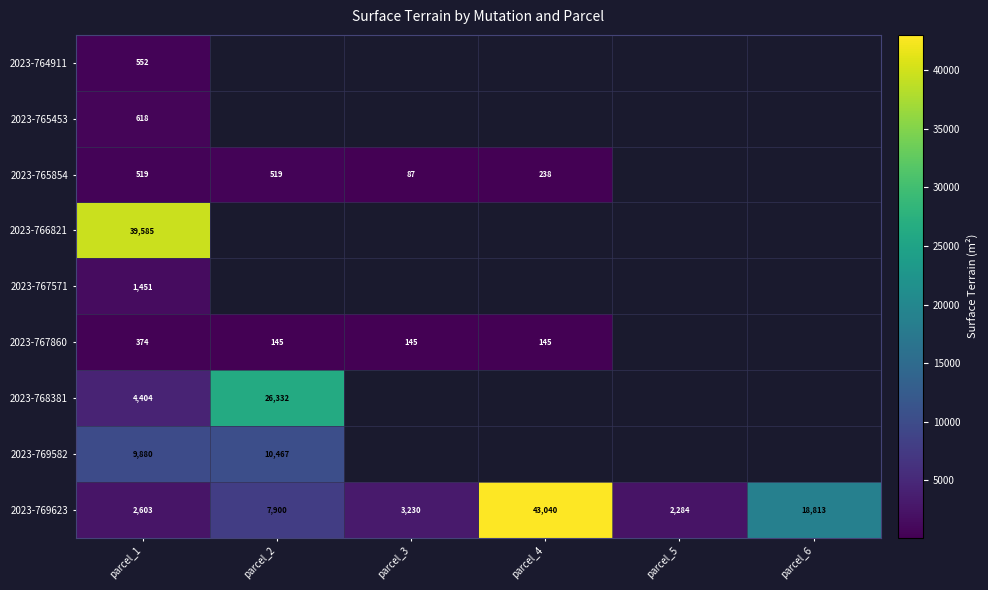

Which has a higher value, parcel_5 or parcel_2?

parcel_2